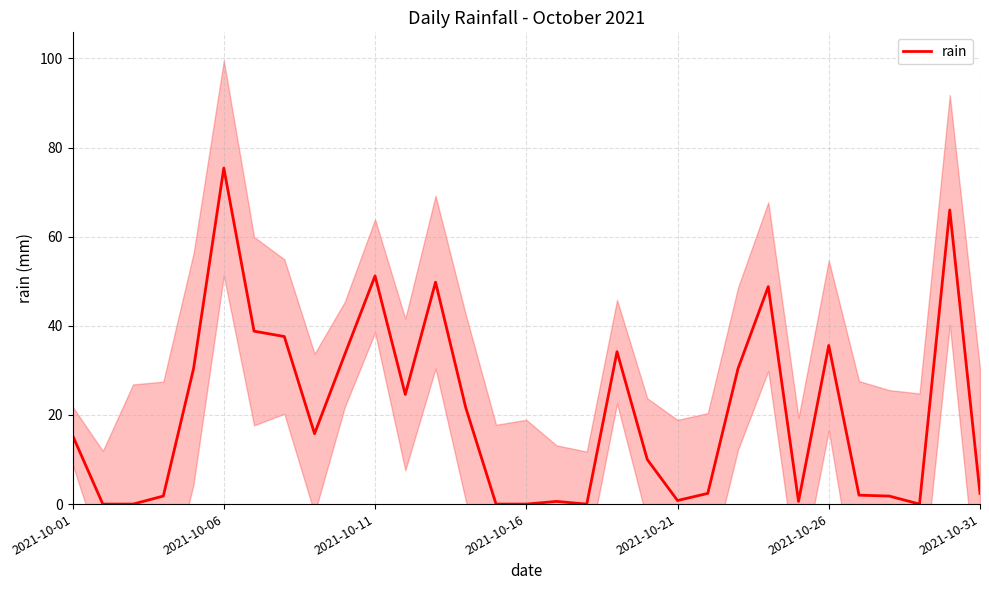

True or false: the data has more than 0 interior local peaks.

True